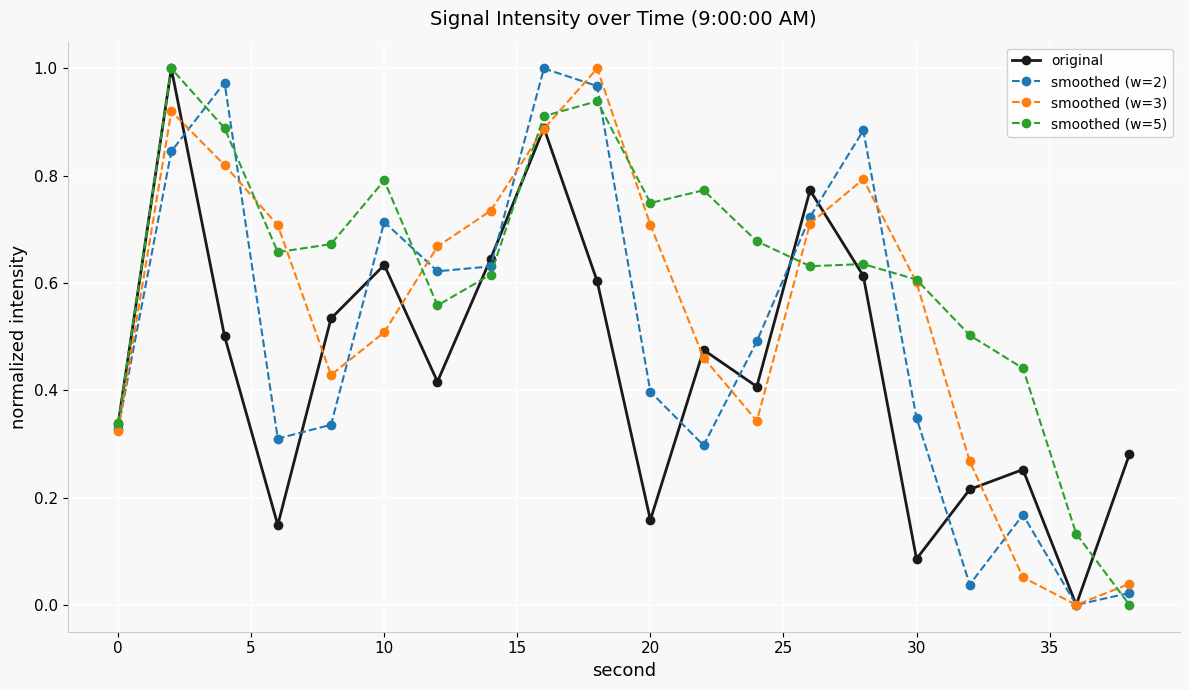

List the series in order of their overall mean, highest first.

smoothed (w=5), smoothed (w=3), smoothed (w=2), original